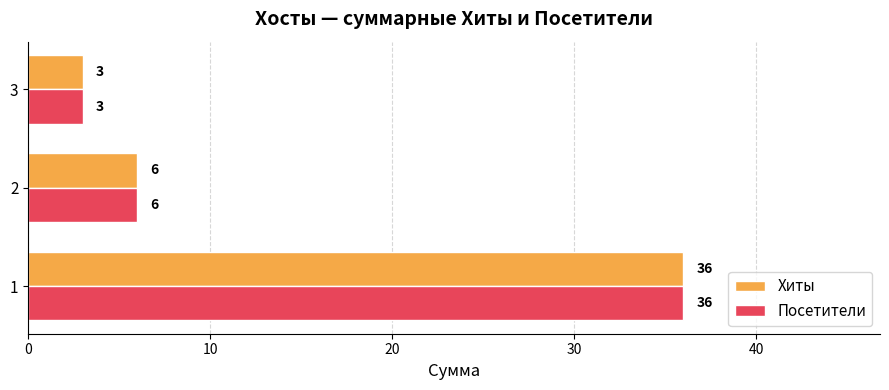

What is the average value of the Хиты series?

15